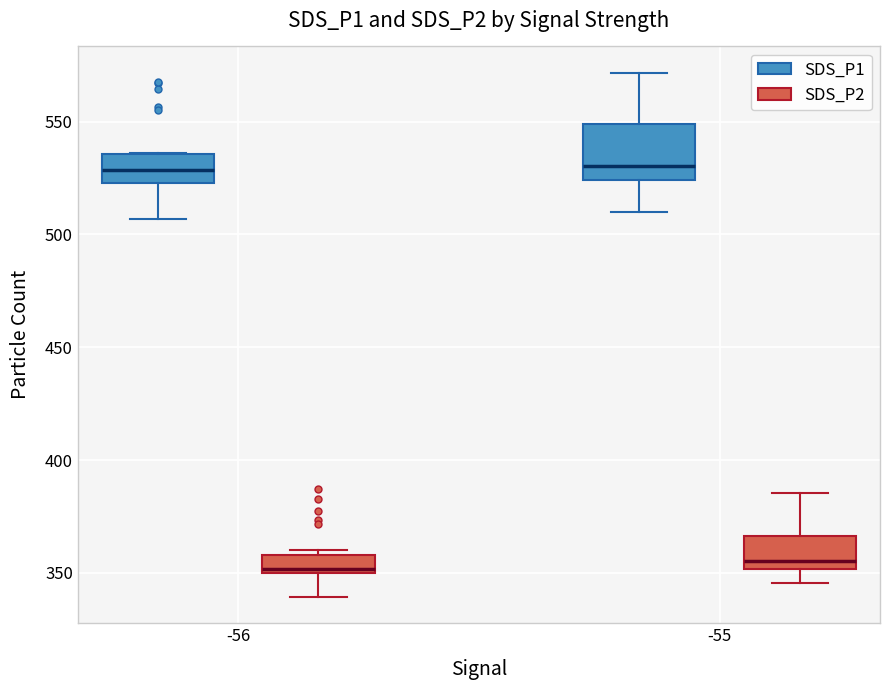

Where does the upper whisker of the box for -55 (SDS_P2) end on the y-axis? The values are not printed on the chart, so give them approximately, as read against the axis.

385